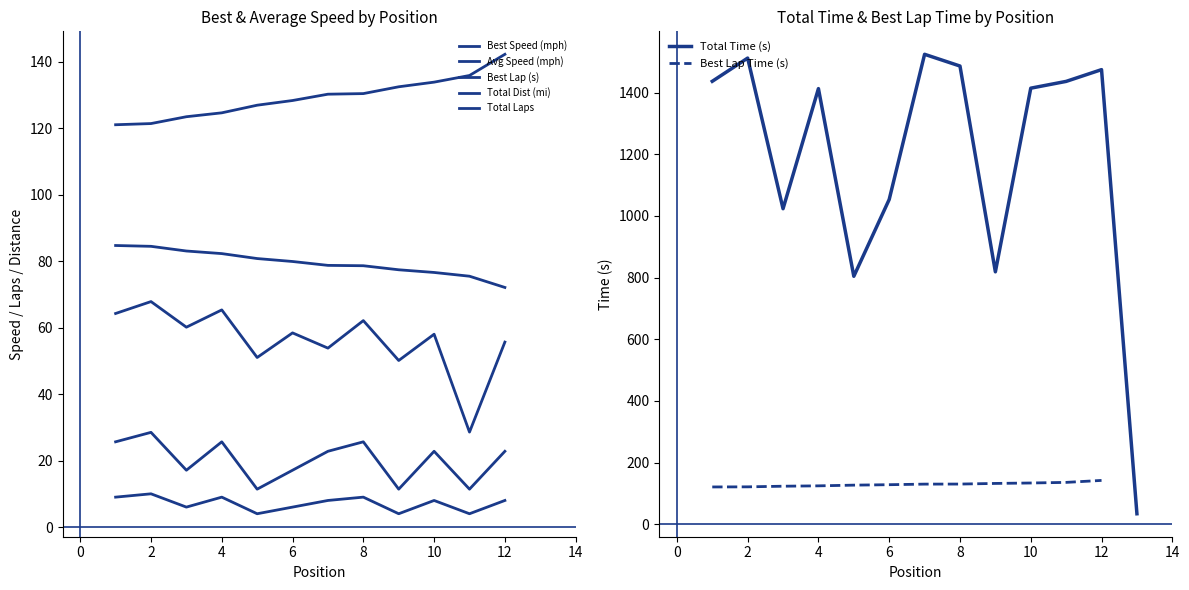

What is the highest value of the Total Time (s) series?

1524.2